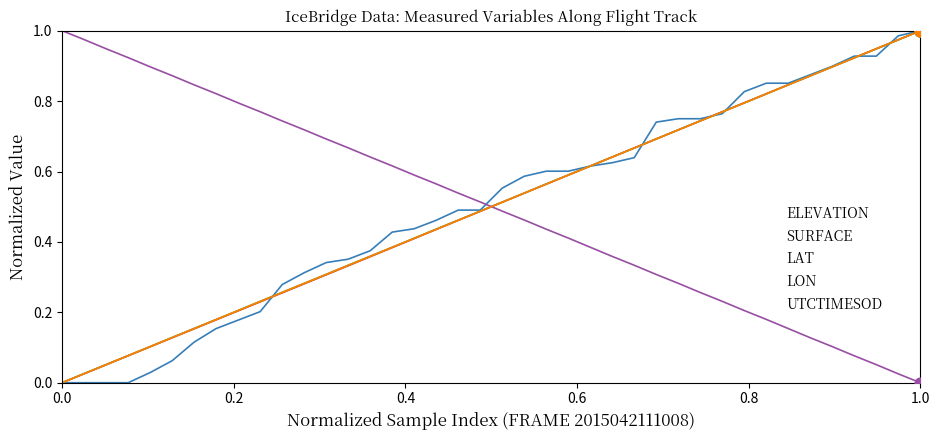

Which series ends up on top after the final intersection of LON and ELEVATION?

ELEVATION